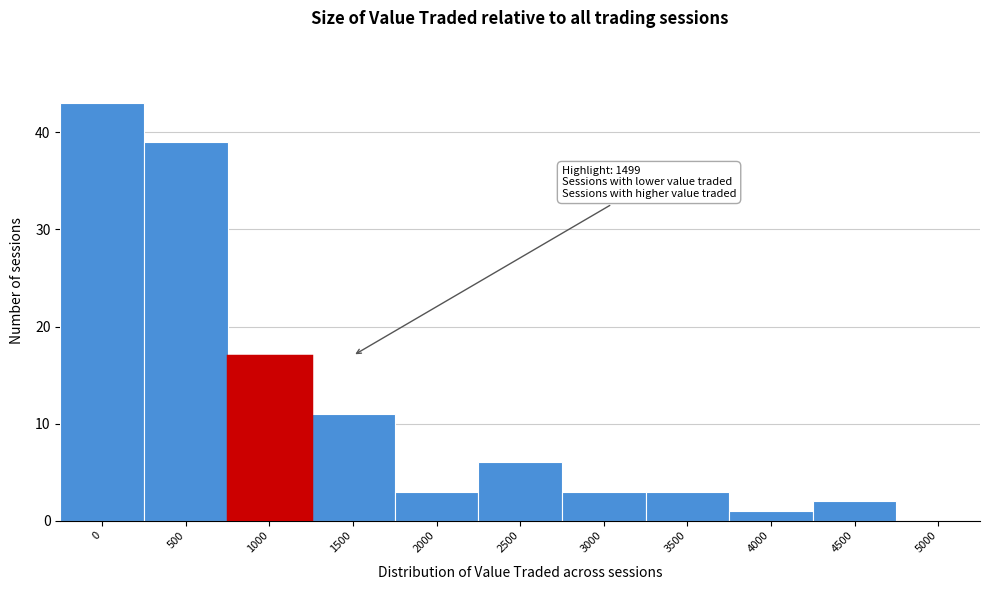

Reading right to left, transcribe all the data shown in this chart.

5000=0	4500=2	4000=1	3500=3	3000=3	2500=6	2000=3	1500=11	1000=17	500=39	0=43